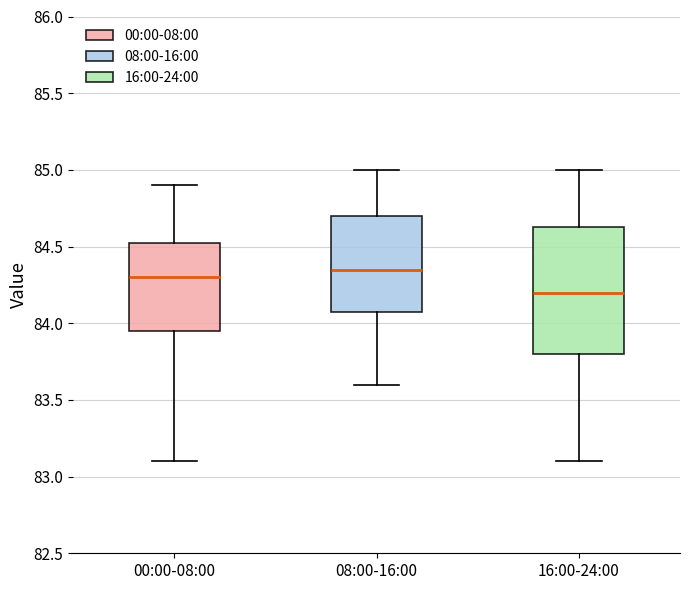

Reading left to right, transcribe this box plot: for each box, give where its median line is, the range the box spans, and where its two whiskers end, as read against the y-axis. The values are not printed on the chart, so give them approximately, as read against the axis.

00:00-08:00: median 84.30, box 83.95 to 84.55, whiskers 83.10 to 84.90
08:00-16:00: median 84.35, box 84.10 to 84.70, whiskers 83.60 to 85.00
16:00-24:00: median 84.20, box 83.80 to 84.65, whiskers 83.10 to 85.00